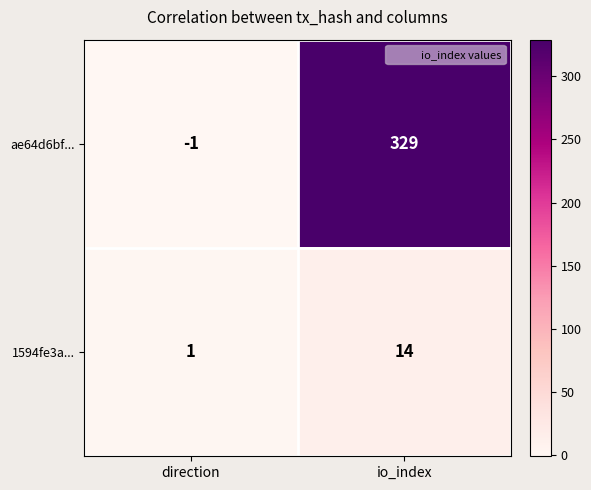

Which series changed the most between direction and io_index?

ae64d6bf...